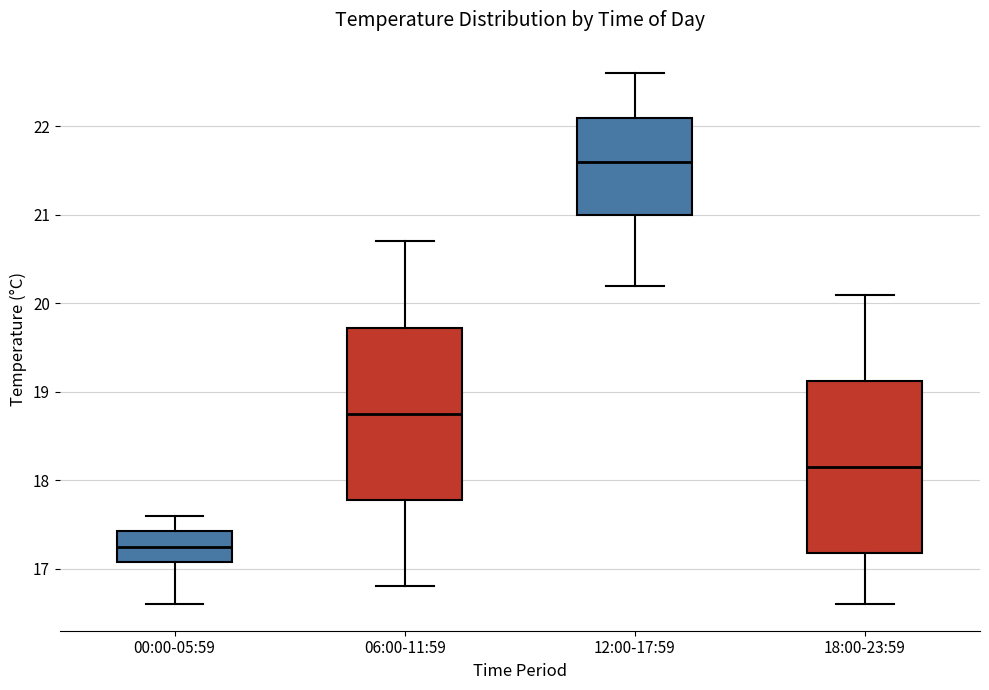

Reading left to right, transcribe this box plot: for each box, give where its median line is, the range the box spans, and where its two whiskers end, as read against the y-axis. The values are not printed on the chart, so give them approximately, as read against the axis.

00:00-05:59: median 17.3, box 17.1 to 17.4, whiskers 16.6 to 17.6
06:00-11:59: median 18.8, box 17.8 to 19.7, whiskers 16.8 to 20.7
12:00-17:59: median 21.6, box 21.0 to 22.1, whiskers 20.2 to 22.6
18:00-23:59: median 18.2, box 17.2 to 19.1, whiskers 16.6 to 20.1